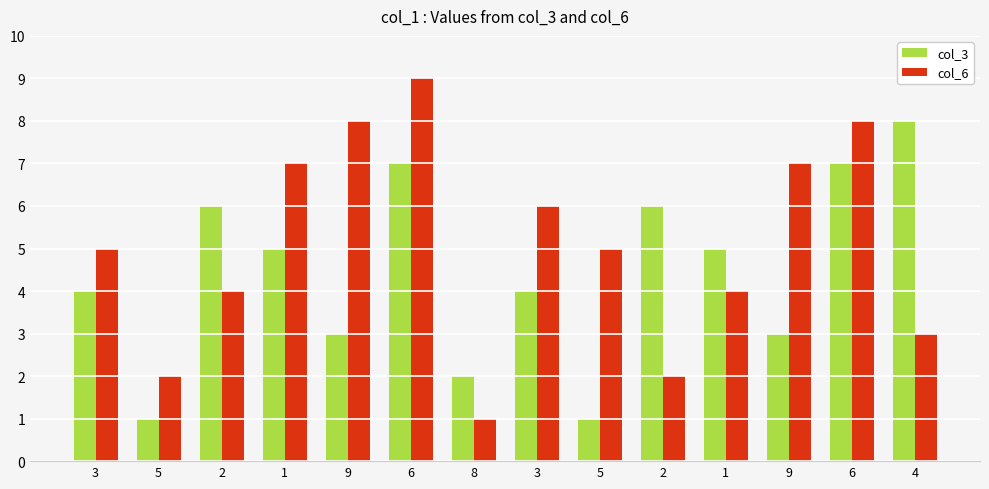

What is the maximum value for col_6?

9